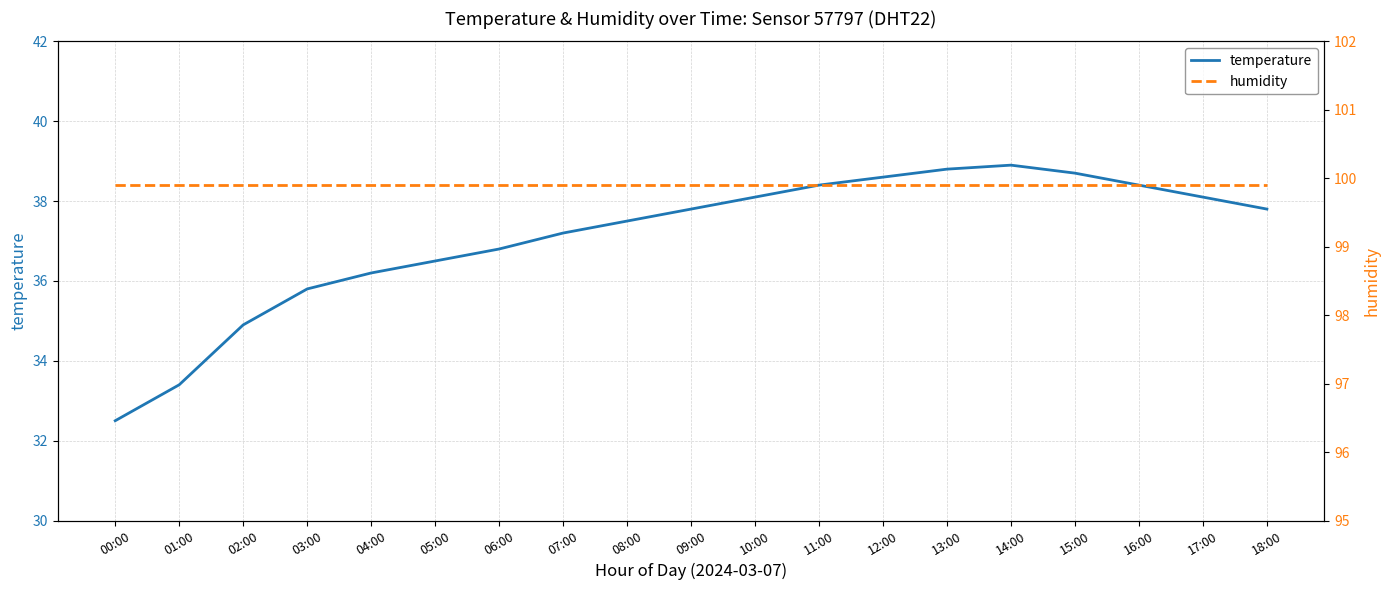

What is the average value of the temperature series?

37.1